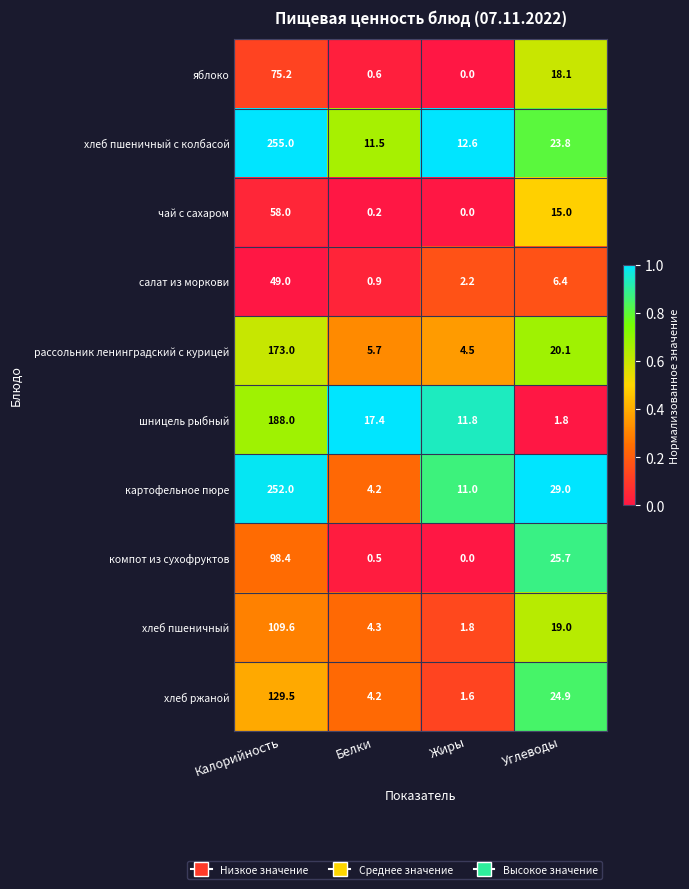

Which series has the widest spread of values?

картофельное пюре